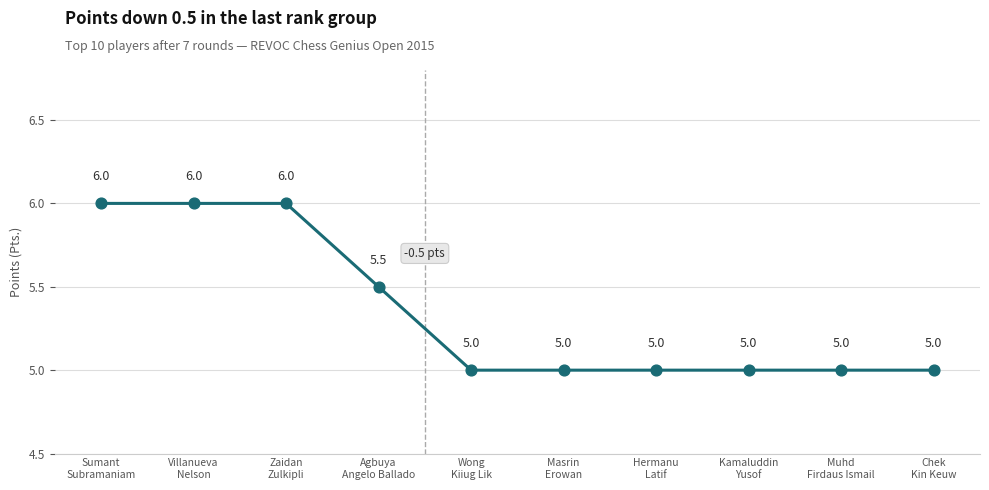

What is the smallest value displayed?

5.0